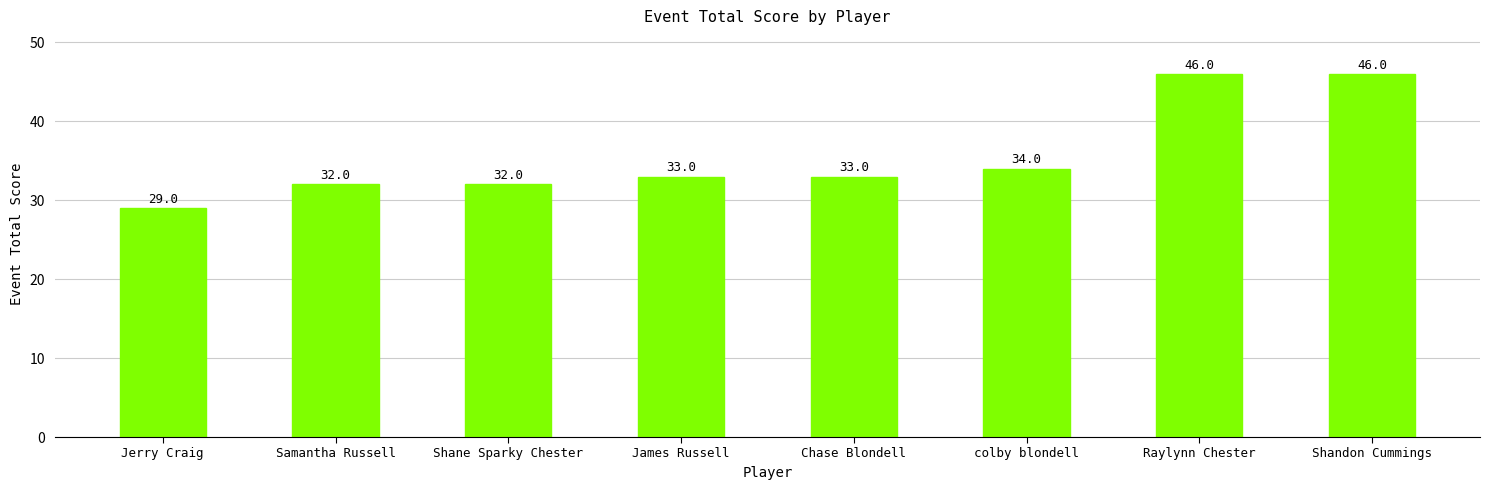

What is the difference between the maximum and minimum values?

17